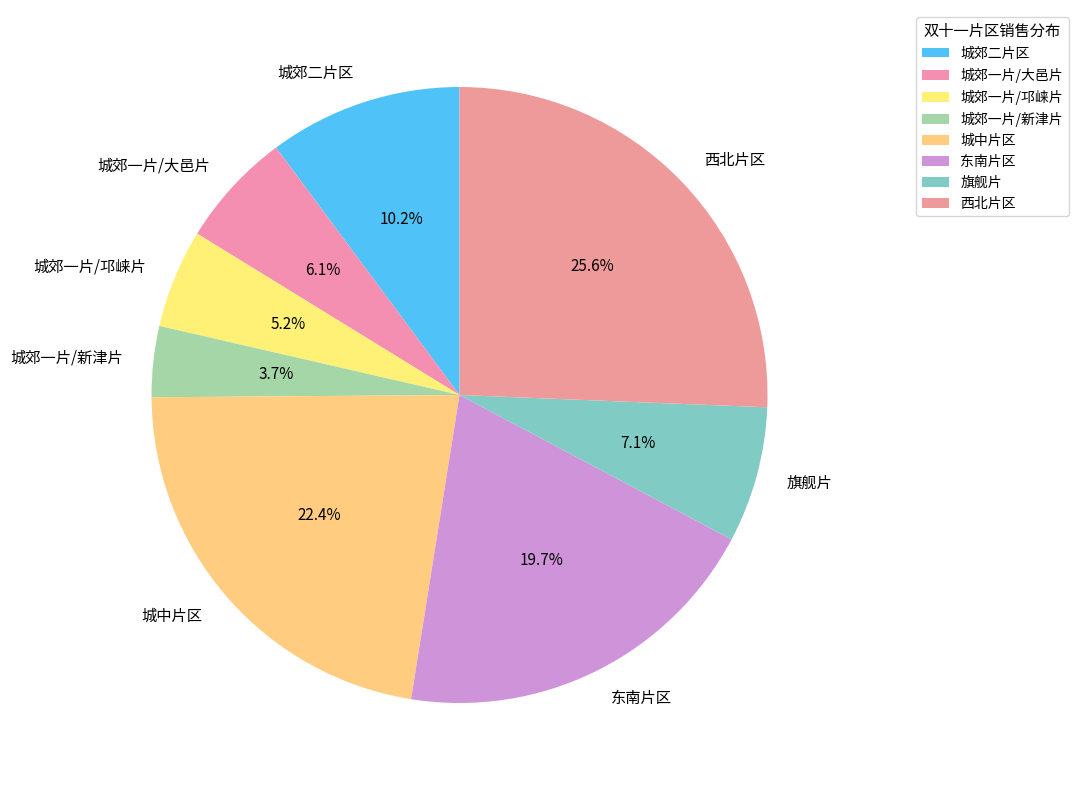

The 城中片区 slice represents 22% of the pie. True or false?

True